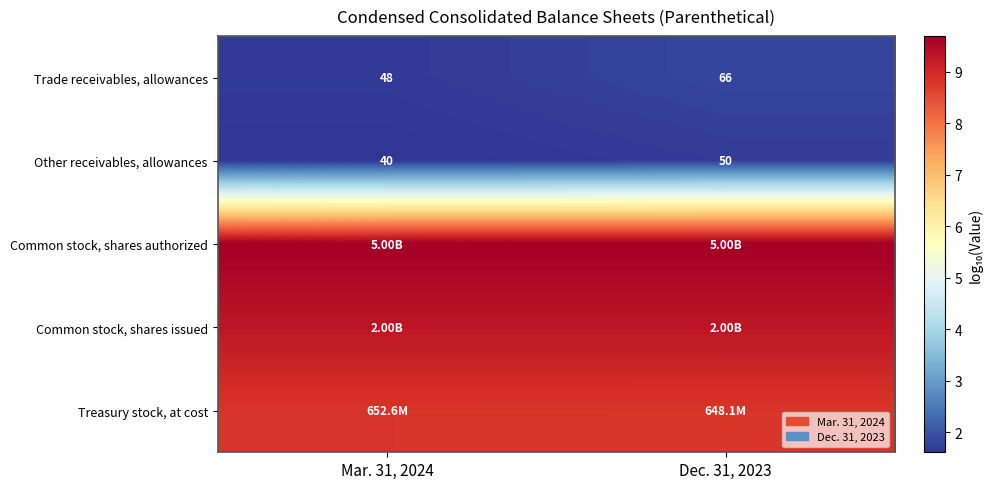

Is it true that Other receivables, allowances equals 0.5 at Mar. 31, 2024?

False